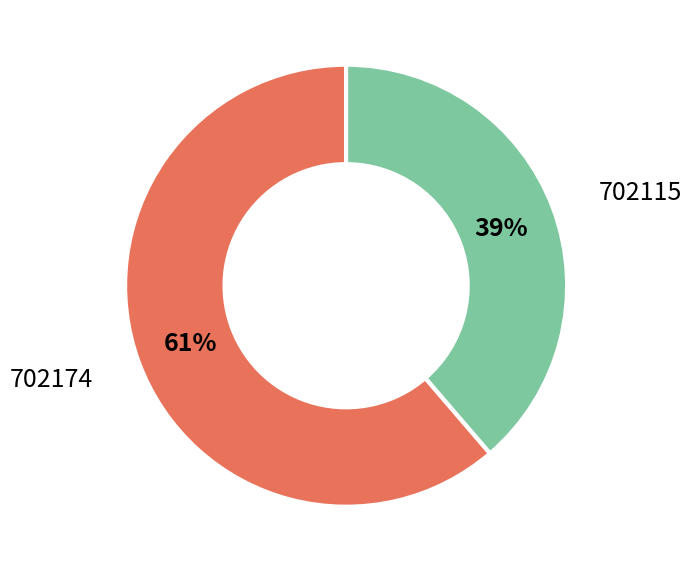

To the nearest percent, what is the average slice percentage?

50%